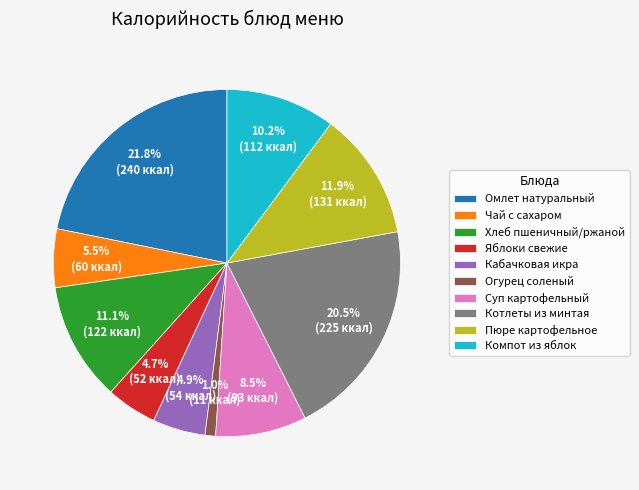

Count the number of slices in the pie.

10